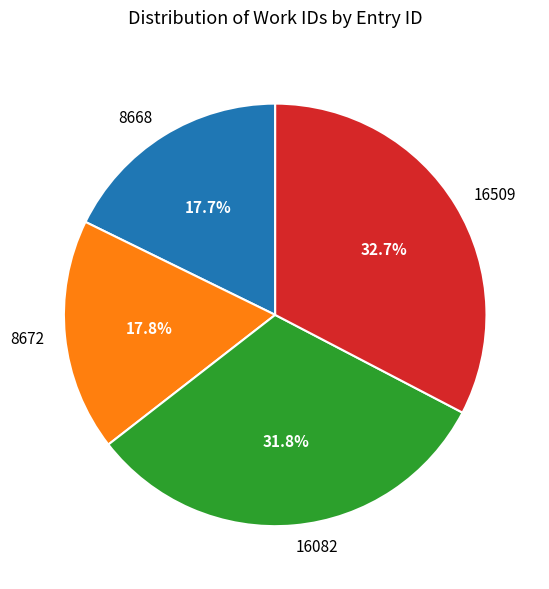

Which category has the biggest portion of the pie?

16509